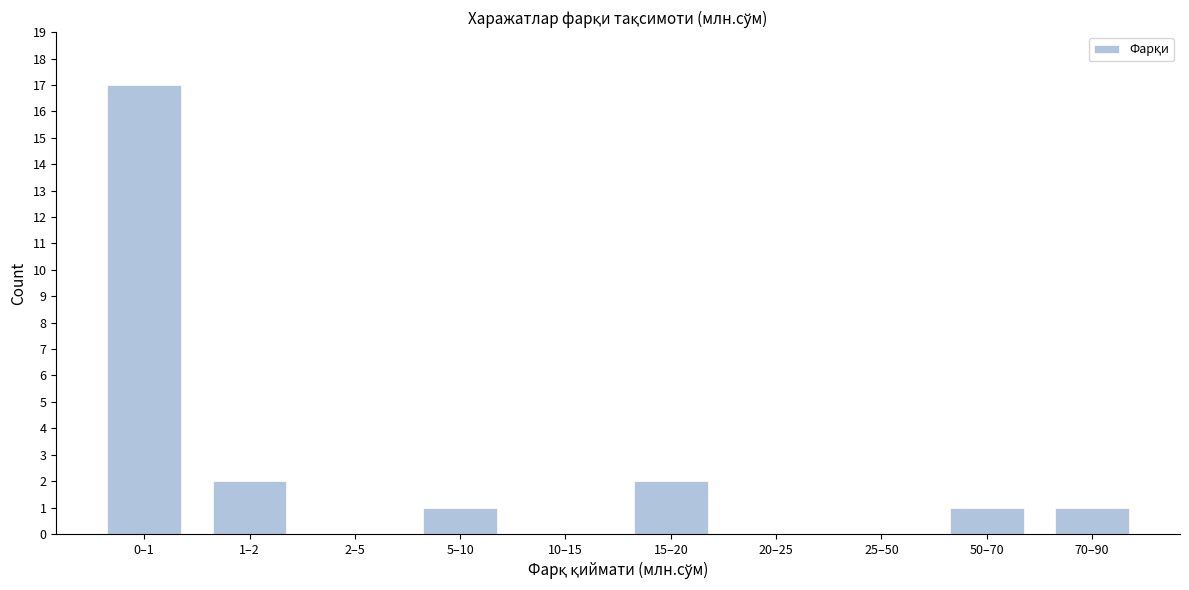

Reading left to right, what are all the values shown in this chart?

0–1=17	1–2=2	2–5=0	5–10=1	10–15=0	15–20=2	20–25=0	25–50=0	50–70=1	70–90=1